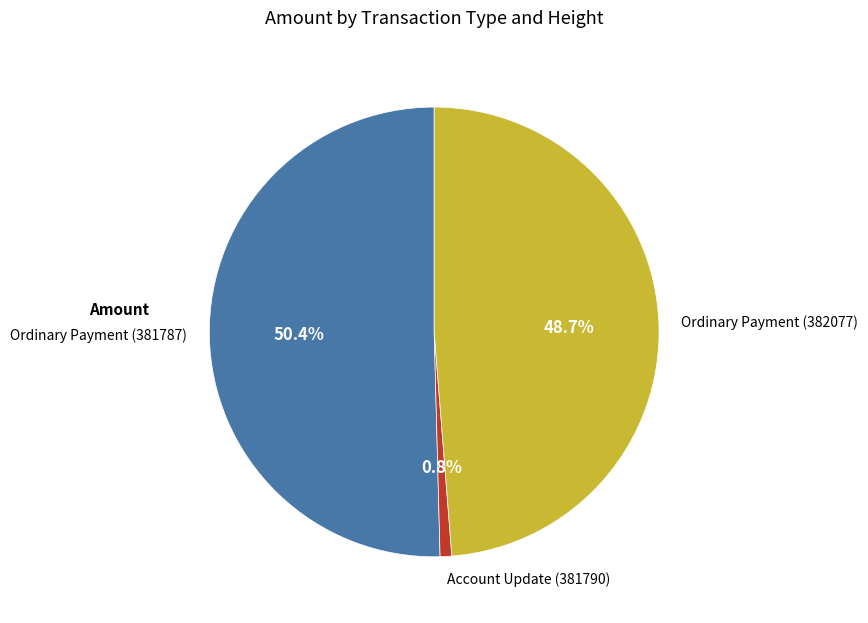

Which has a higher value, Ordinary Payment (382077) or Ordinary Payment (381787)?

Ordinary Payment (381787)